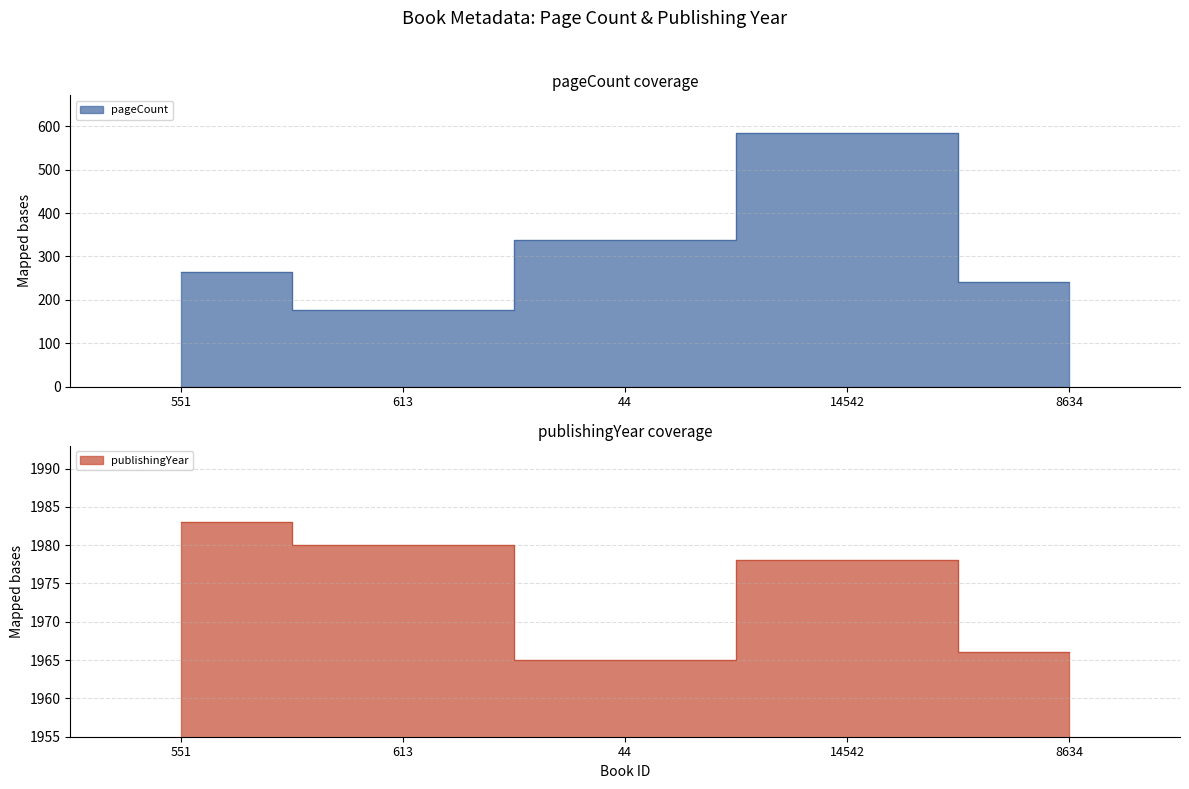

What position from the right is 613?

4